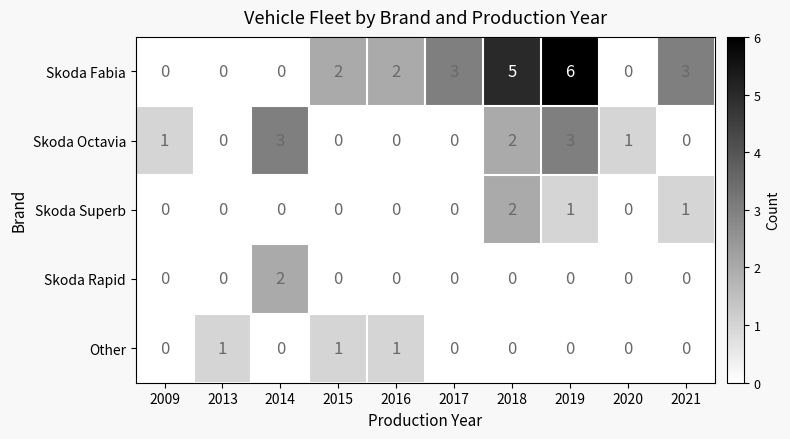

At which category does the chart reach its peak across all series?

2019